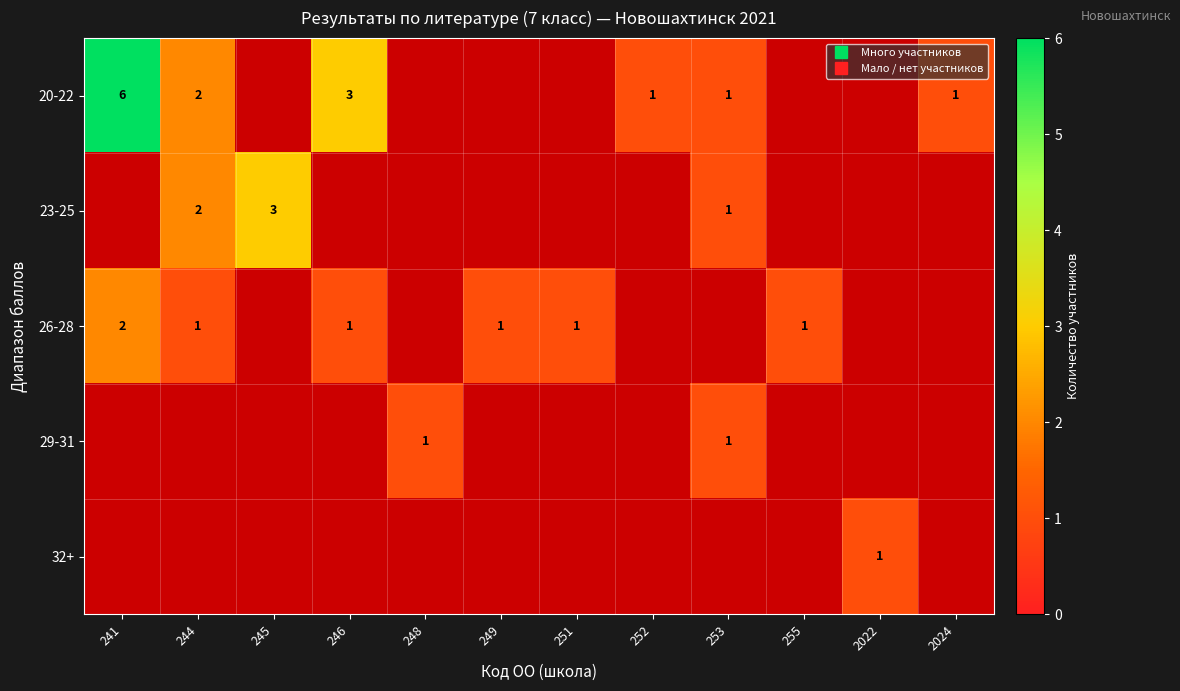

Which label corresponds to the largest value in the chart?

241